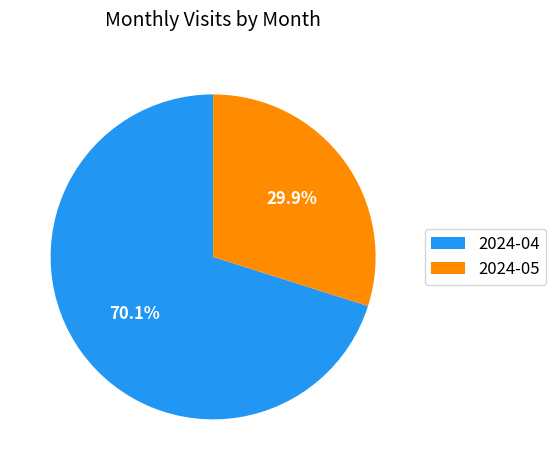

Rank the categories by value from lowest to highest.

2024-05, 2024-04